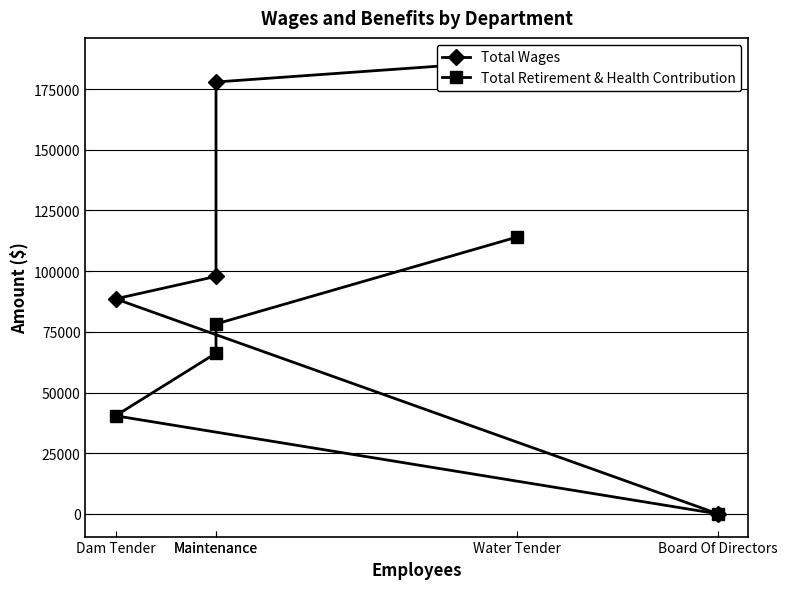

How many distinct data groups are displayed?

2